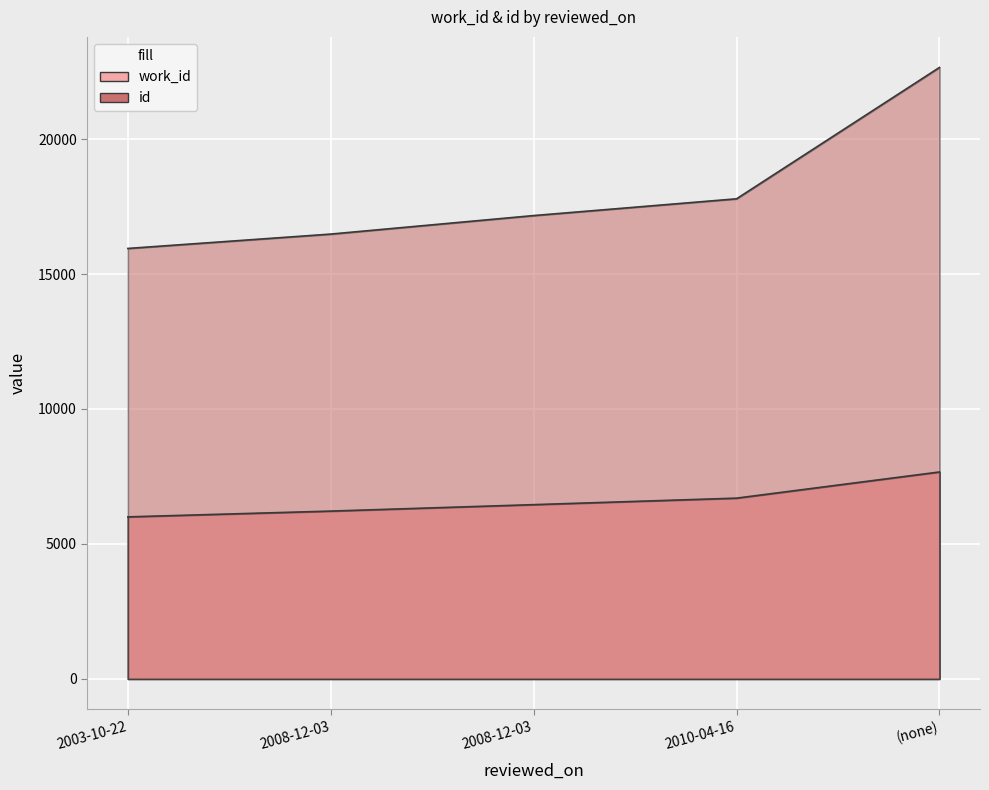

The value of id at 2010-04-16 is 10074. True or false?

False